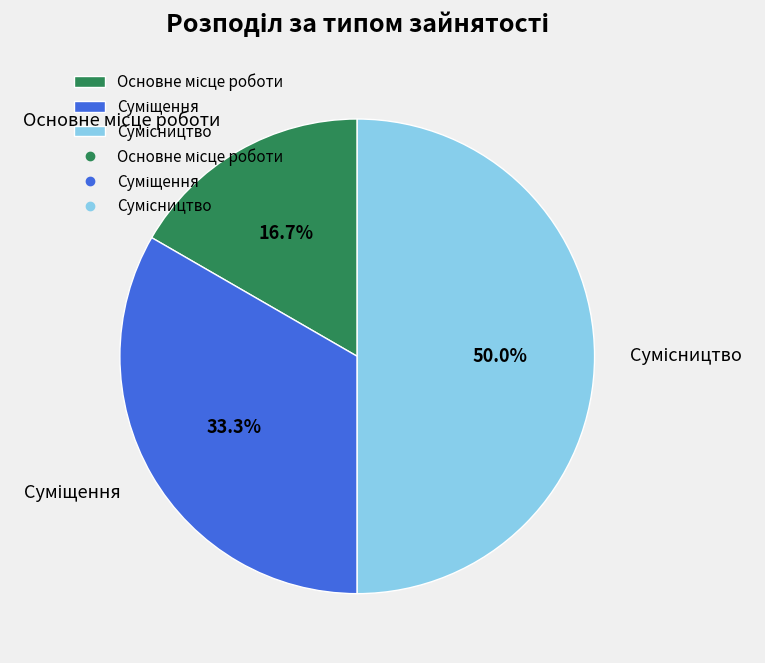

What is the change in value from Суміщення to Сумісництво?

+1